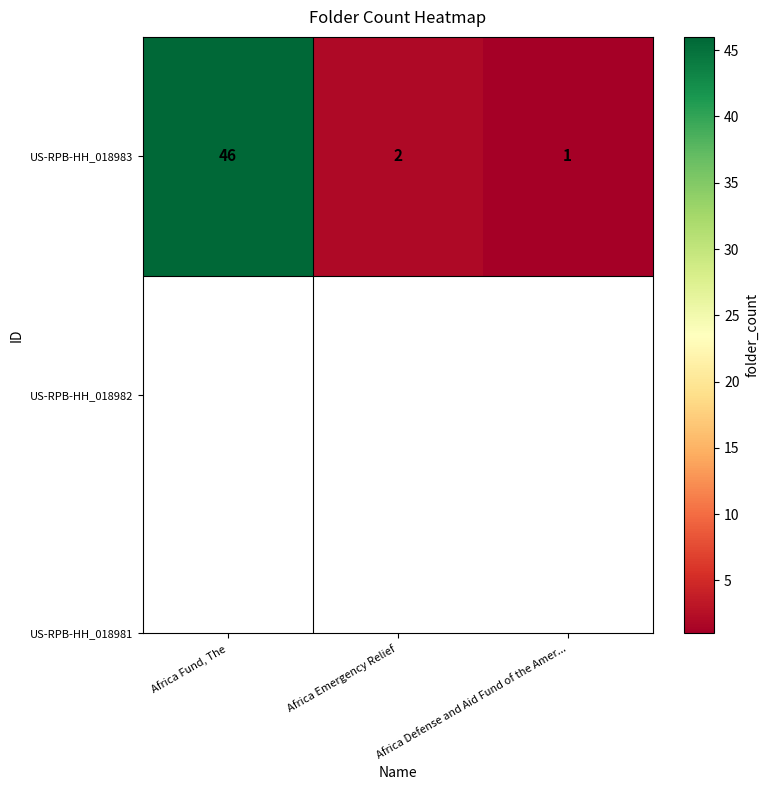

List the labels in order of value, largest first.

Africa Fund, The, Africa Emergency Relief, Africa Defense and Aid Fund of the Amer...